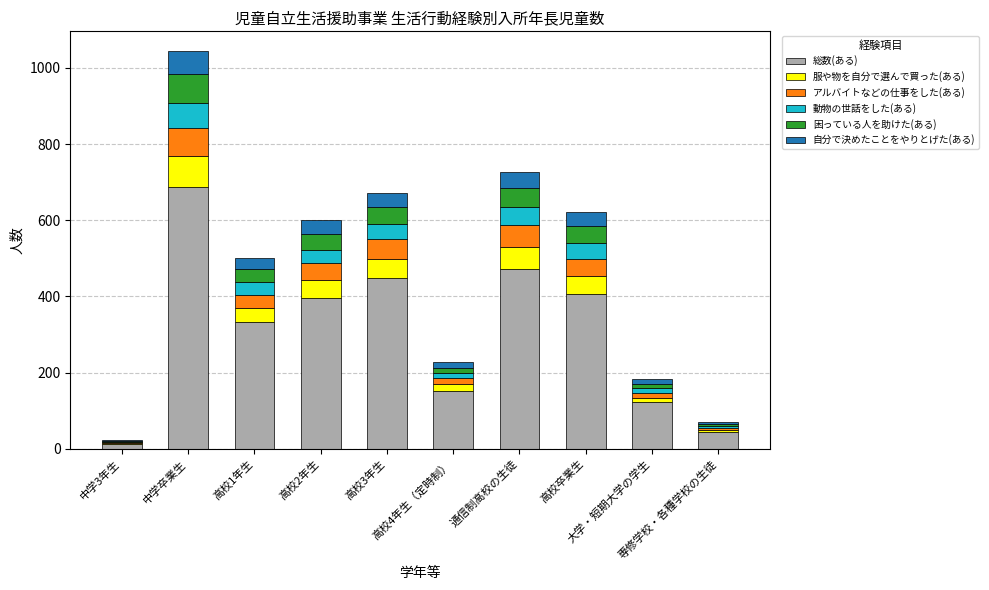

What is the highest value of the 総数(ある) series?

687